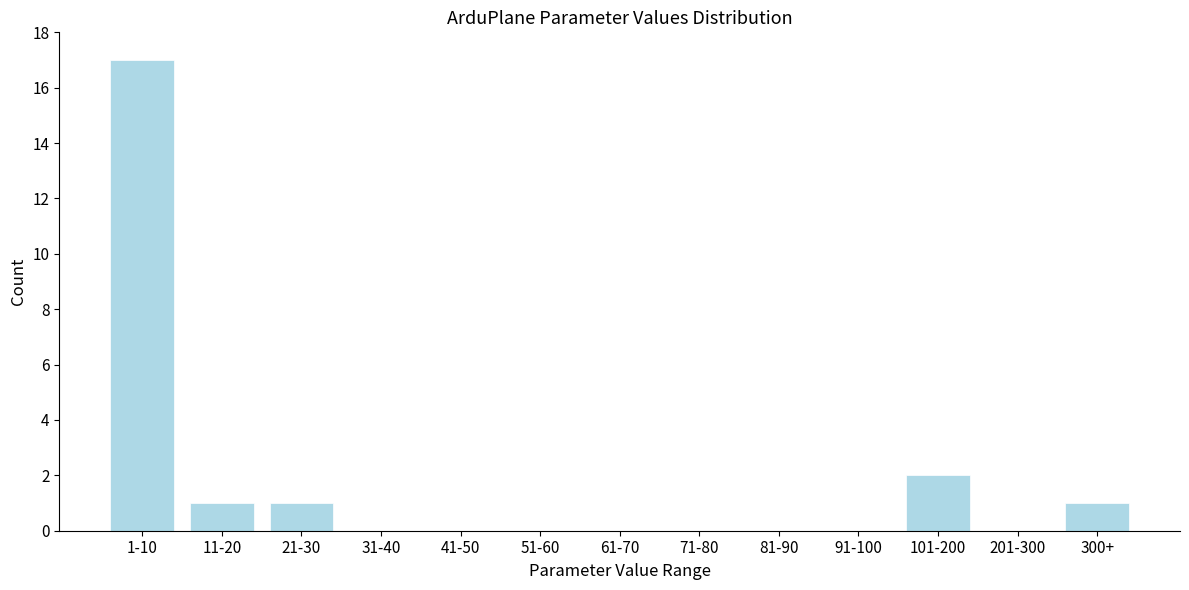

Reading left to right, extract all data points from this chart.

1-10=17	11-20=1	21-30=1	31-40=0	41-50=0	51-60=0	61-70=0	71-80=0	81-90=0	91-100=0	101-200=2	201-300=0	300+=1